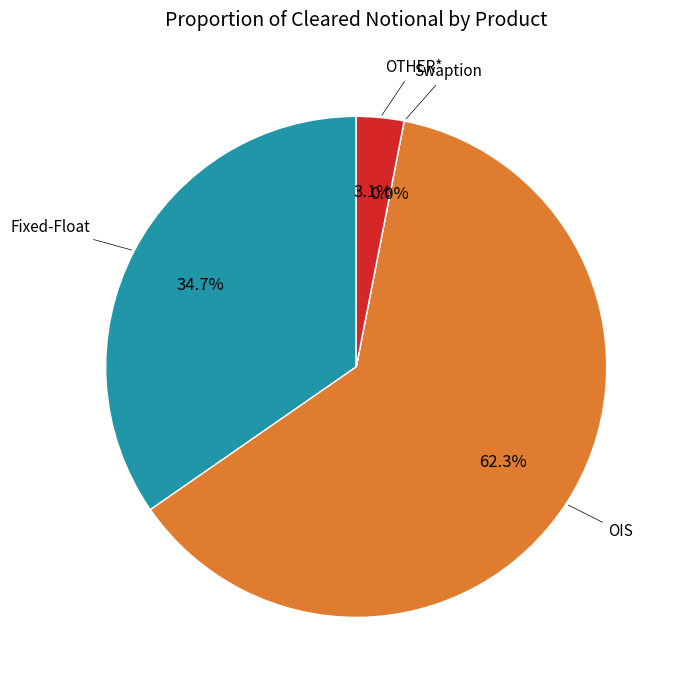

Is there any slice that represents more than half of the pie?

Yes